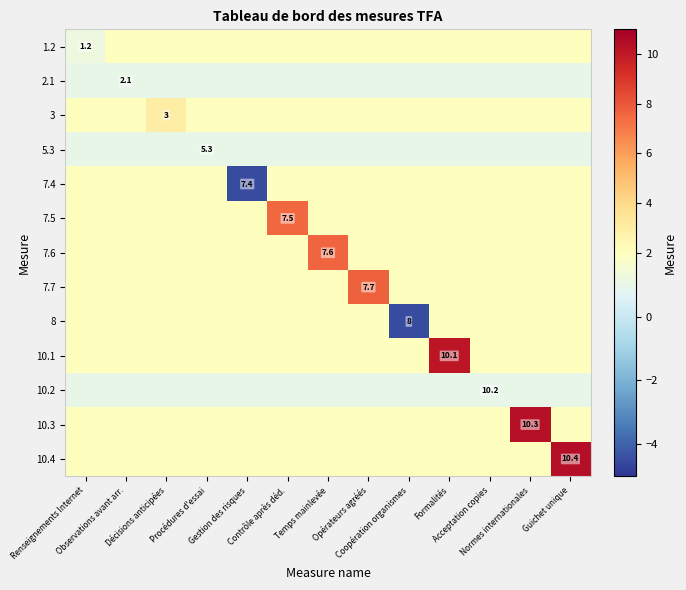

Which label corresponds to the smallest value in the chart?

Gestion des risques